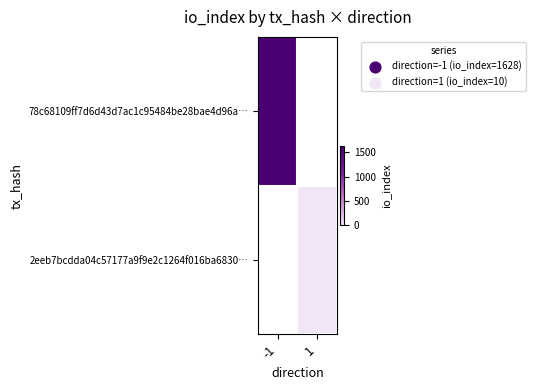

Which label corresponds to the largest value in the chart?

-1